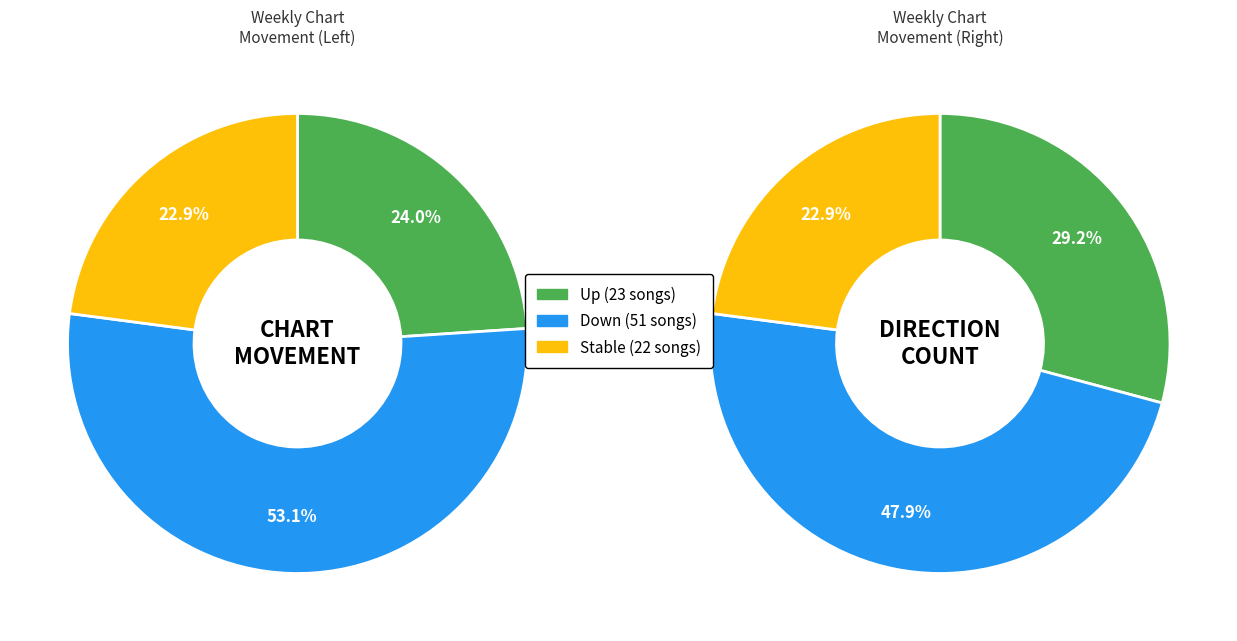

To the nearest percent, what percentage of the pie is -?

23%